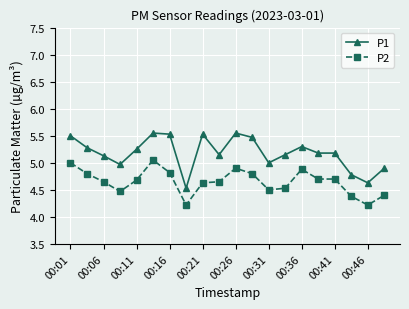

What are all the series names shown in the legend?

P1, P2